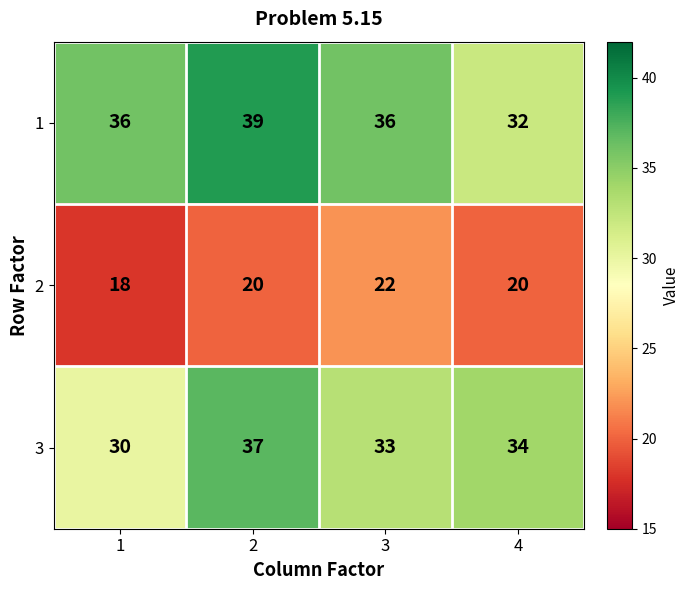

Which series has the largest total across all categories?

1